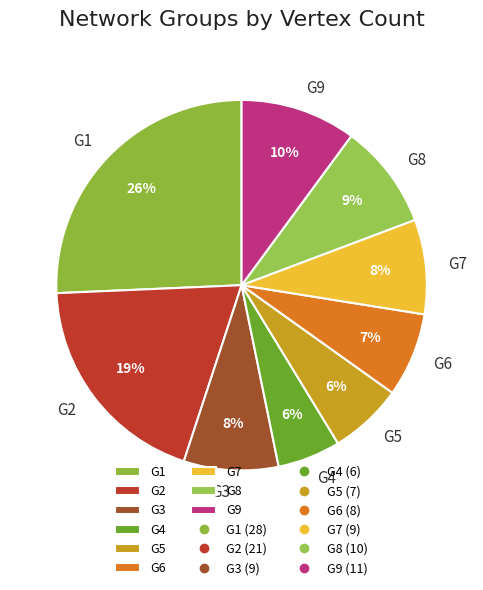

To the nearest percent, what portion does G3 represent?

8%